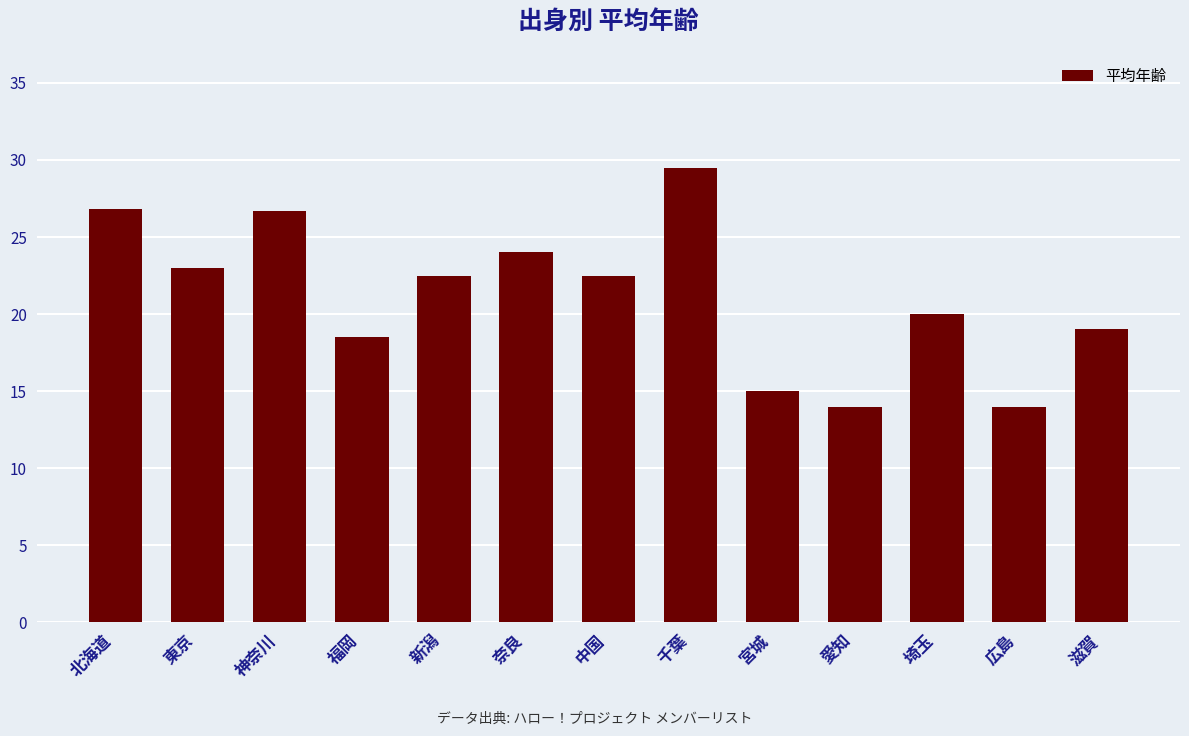

The chart shows a value of 24.0 at 奈良. True or false?

True